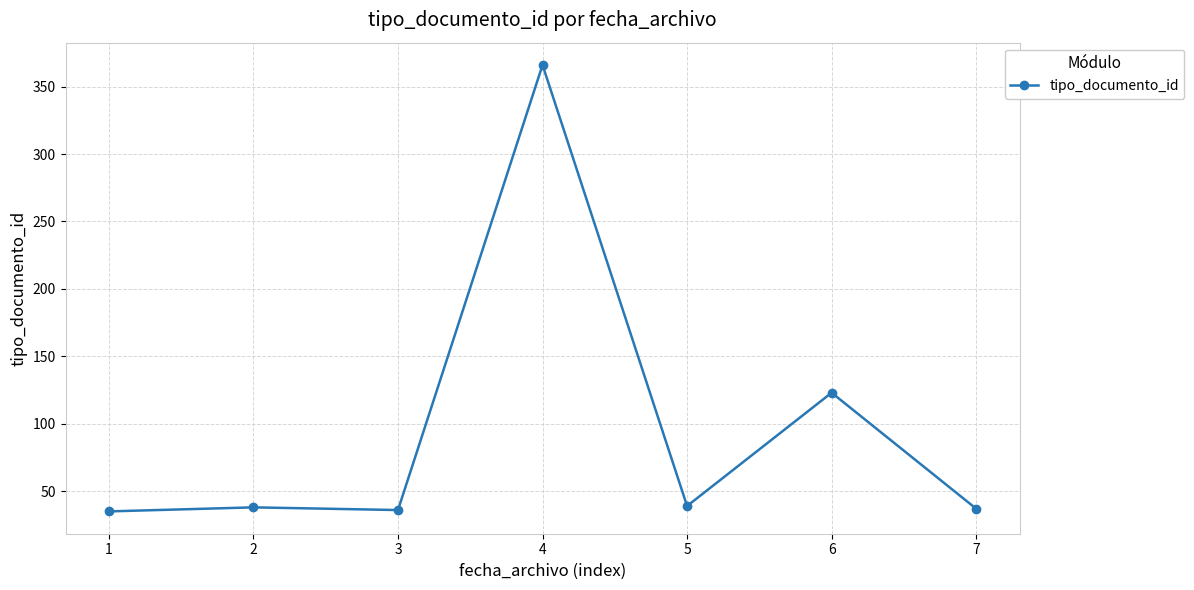

Is it true that the value at 2 is 68?

False